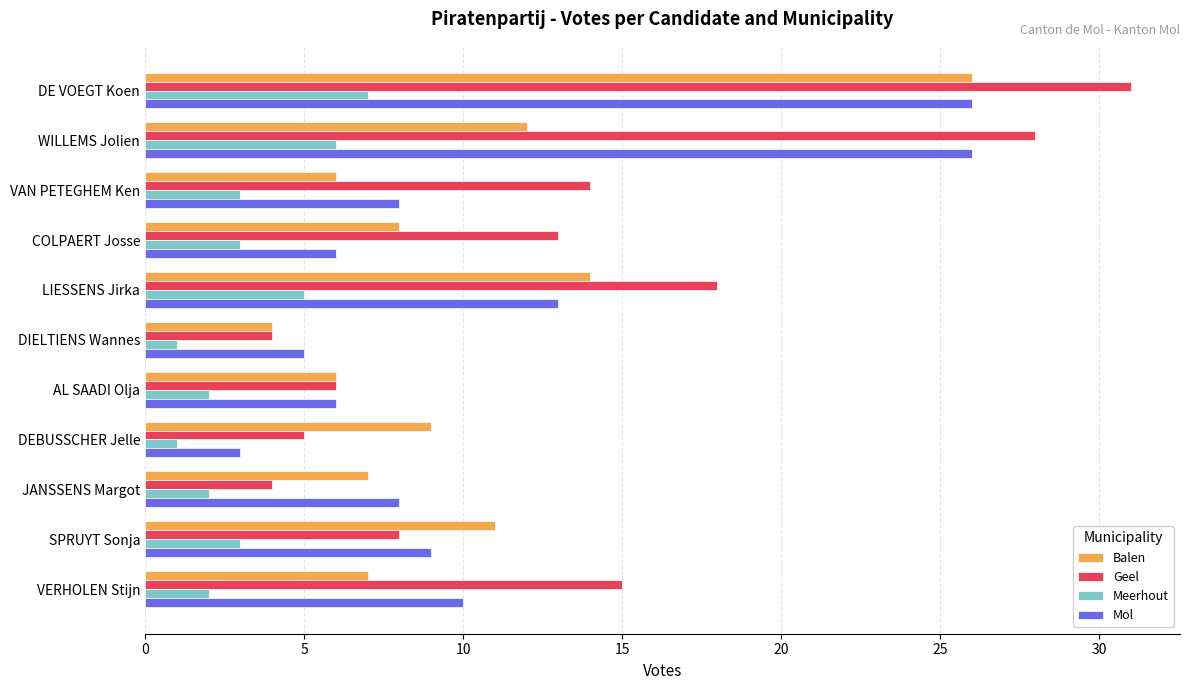

The Mol series shows 6 at COLPAERT Josse. True or false?

True